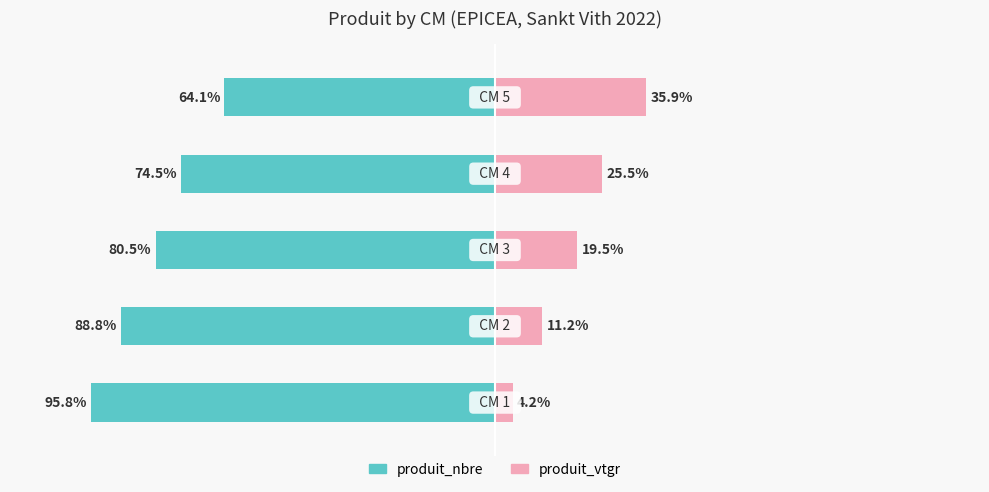

Reading left to right, extract all data points from this chart.

produit_nbre: 0=-95.8	1=-88.8	2=-80.5	3=-74.5	4=-64.1
produit_vtgr: 0=4.2	1=11.2	2=19.5	3=25.5	4=35.9